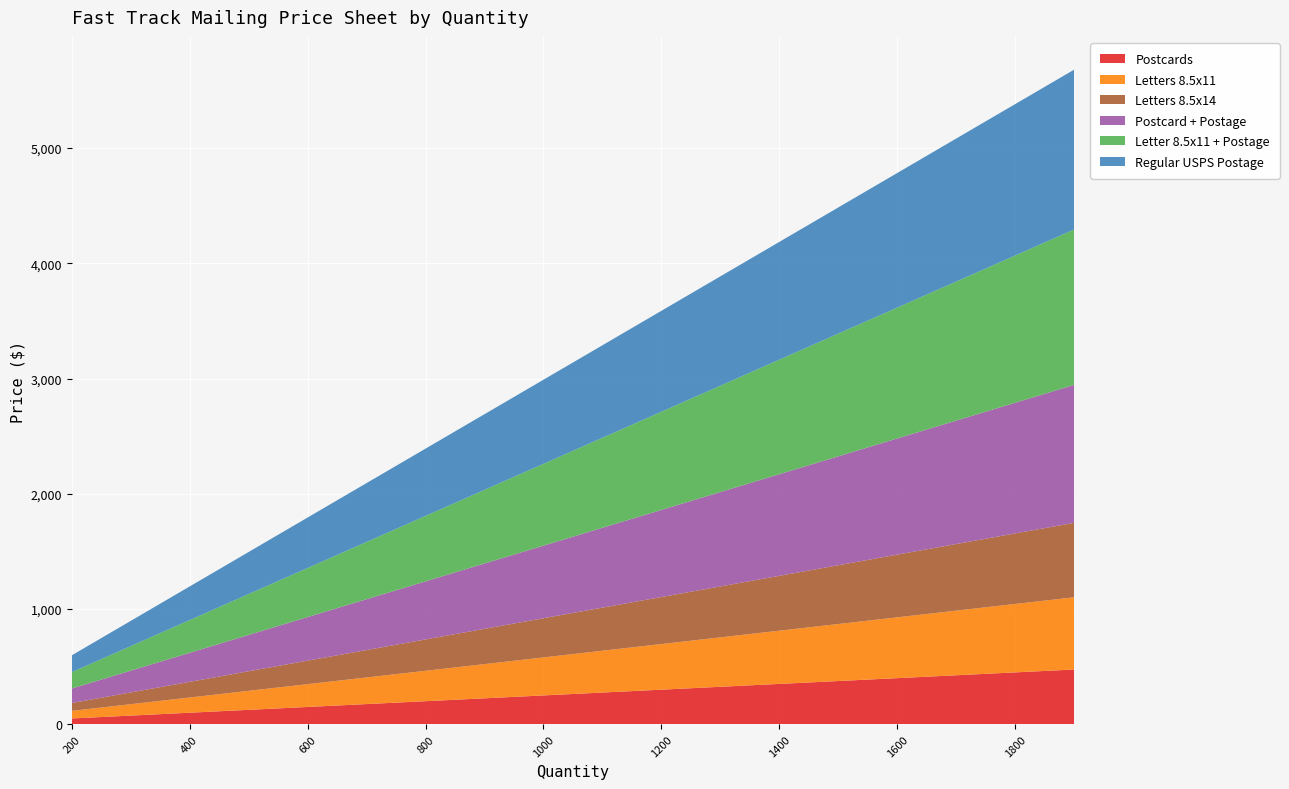

Reading left to right, extract all data points from this chart.

Postcards: 50.0	62.5	75.0	87.5	100.0	112.5	125.0	137.5	150.0	162.5	175.0	187.5	200.0	212.5	225.0	237.5	250.0	262.5	275.0	287.5	300.0	312.5	325.0	337.5	350.0	362.5	375.0	387.5	400.0	412.5	425.0	437.5	450.0	462.5	475.0
Letters 8.5x11: 66.0	82.5	99.0	115.5	132.0	148.5	165.0	181.5	198.0	214.5	231.0	247.5	264.0	280.5	297.0	313.5	330.0	346.5	363.0	379.5	396.0	412.5	429.0	445.5	462.0	478.5	495.0	511.5	528.0	544.5	561.0	577.5	594.0	610.5	627.0
Letters 8.5x14: 68.0	85.0	102.0	119.0	136.0	153.0	170.0	187.0	204.0	221.0	238.0	255.0	272.0	289.0	306.0	323.0	340.0	357.0	374.0	391.0	408.0	425.0	442.0	459.0	476.0	493.0	510.0	527.0	544.0	561.0	578.0	595.0	612.0	629.0	646.0
Postcard + Postage: 126.0	157.5	189.0	220.5	252.0	283.5	315.0	346.5	378.0	409.5	441.0	472.5	504.0	535.5	567.0	598.5	630.0	661.5	693.0	724.5	756.0	787.5	819.0	850.5	882.0	913.5	945.0	976.5	1008.0	1039.5	1071.0	1102.5	1134.0	1165.5	1197.0
Letter 8.5x11 + Postage: 142.0	177.5	213.0	248.5	284.0	319.5	355.0	390.5	426.0	461.5	497.0	532.5	568.0	603.5	639.0	674.5	710.0	745.5	781.0	816.5	852.0	887.5	923.0	958.5	994.0	1029.5	1065.0	1100.5	1136.0	1171.5	1207.0	1242.5	1278.0	1313.5	1349.0
Regular USPS Postage: 146.0	182.5	219.0	255.5	292.0	328.5	365.0	401.5	438.0	474.5	511.0	547.5	584.0	620.5	657.0	693.5	730.0	766.5	803.0	839.5	876.0	912.5	949.0	985.5	1022.0	1058.5	1095.0	1131.5	1168.0	1204.5	1241.0	1277.5	1314.0	1350.5	1387.0